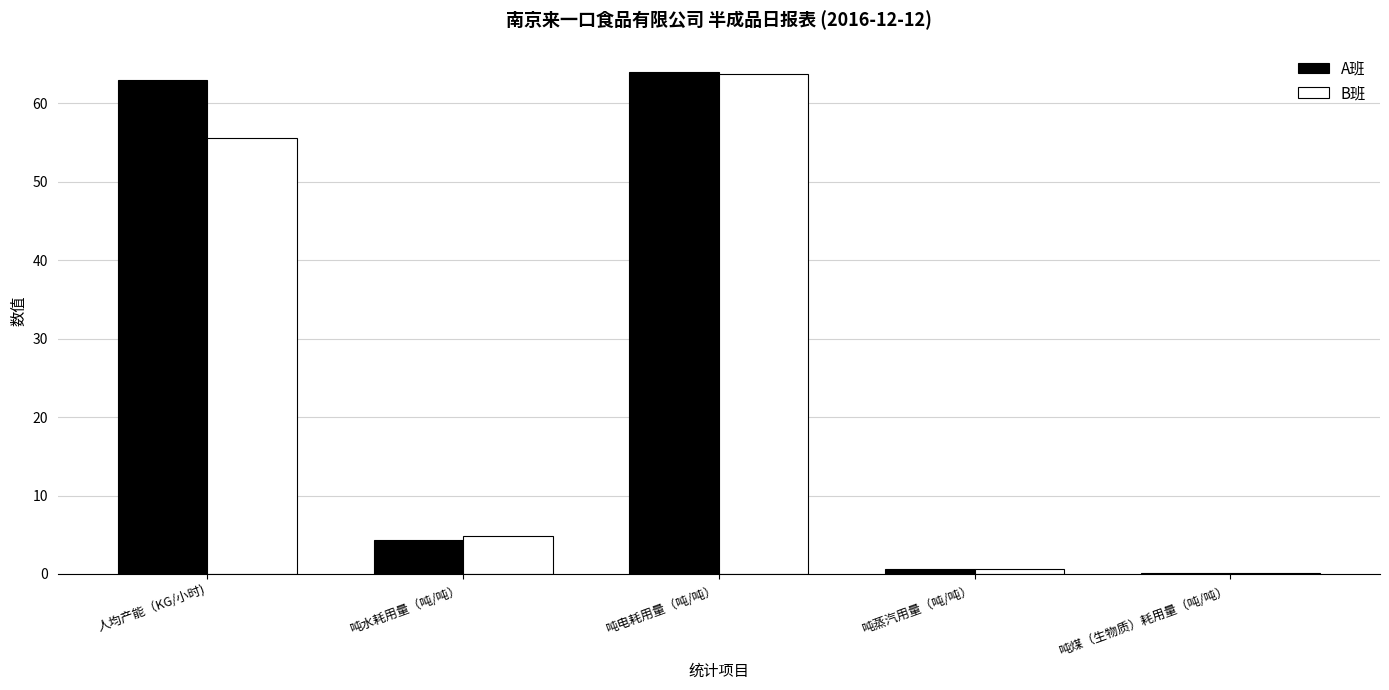

Where is A班 nearest to the value 32?

吨水耗用量（吨/吨）